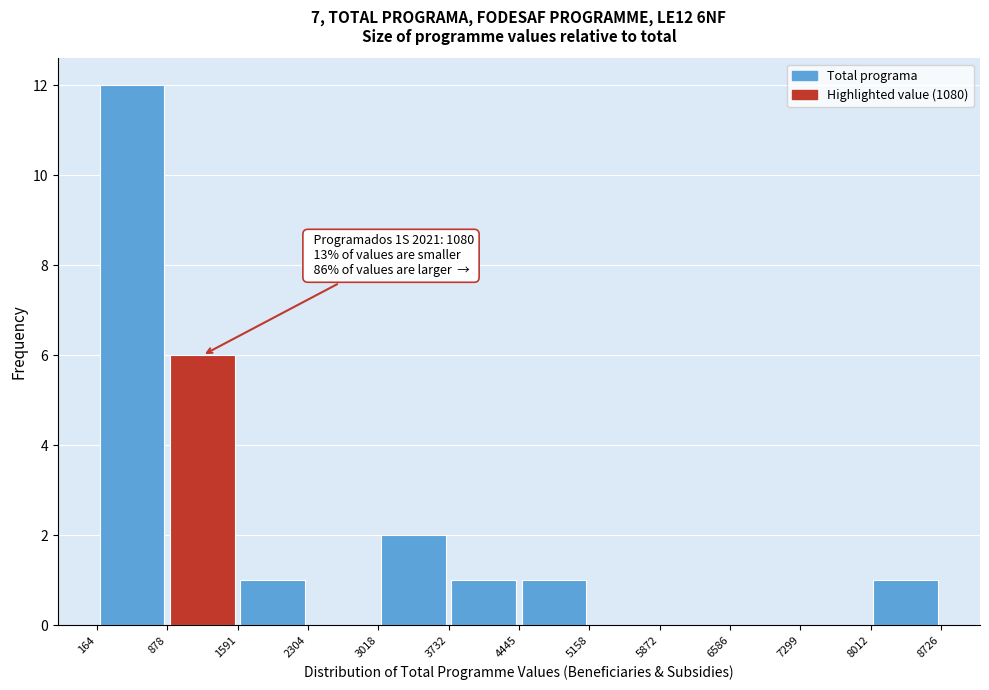

Over which range of the x-axis is the bar tallest?

164 to 878